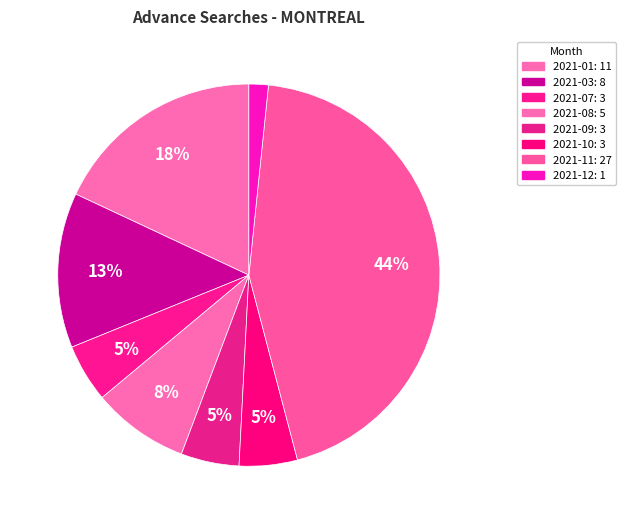

How many segments does this pie chart have?

8